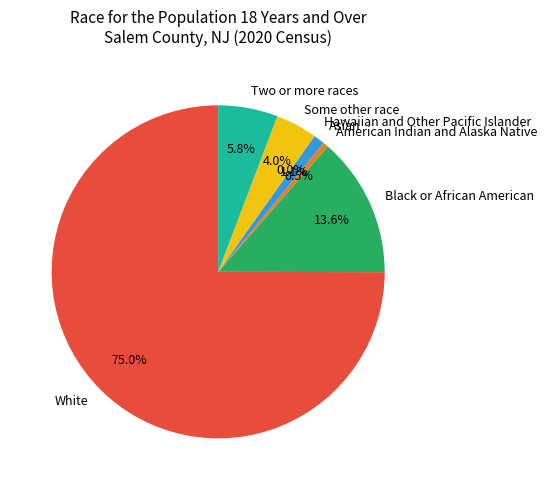

What portion of the pie excludes Black or African American?

86.4%